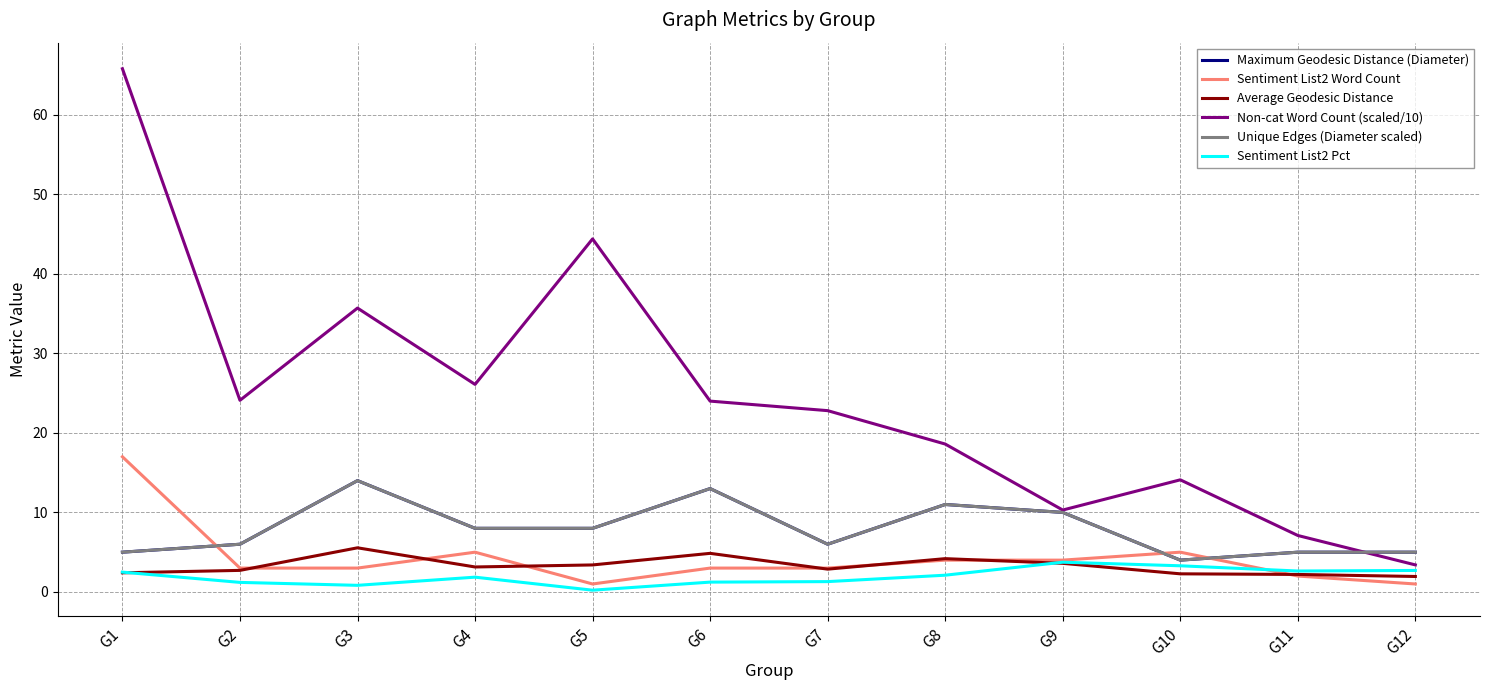

At how many categories does at least one series exceed 45?

1